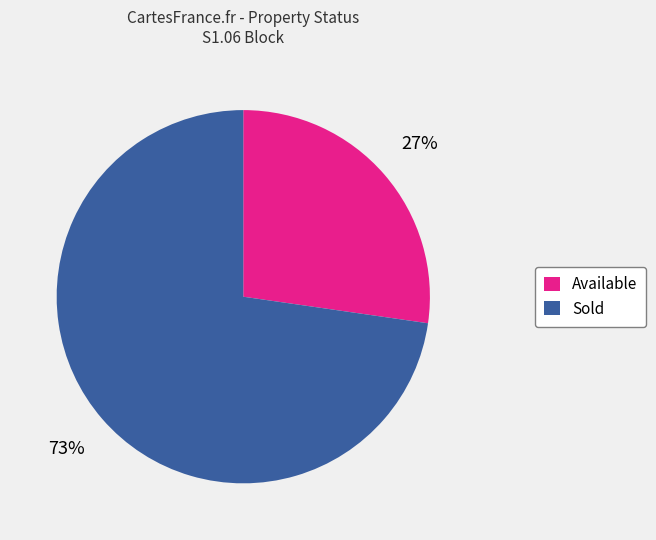

To the nearest percent, what percentage of the pie is Sold?

73%